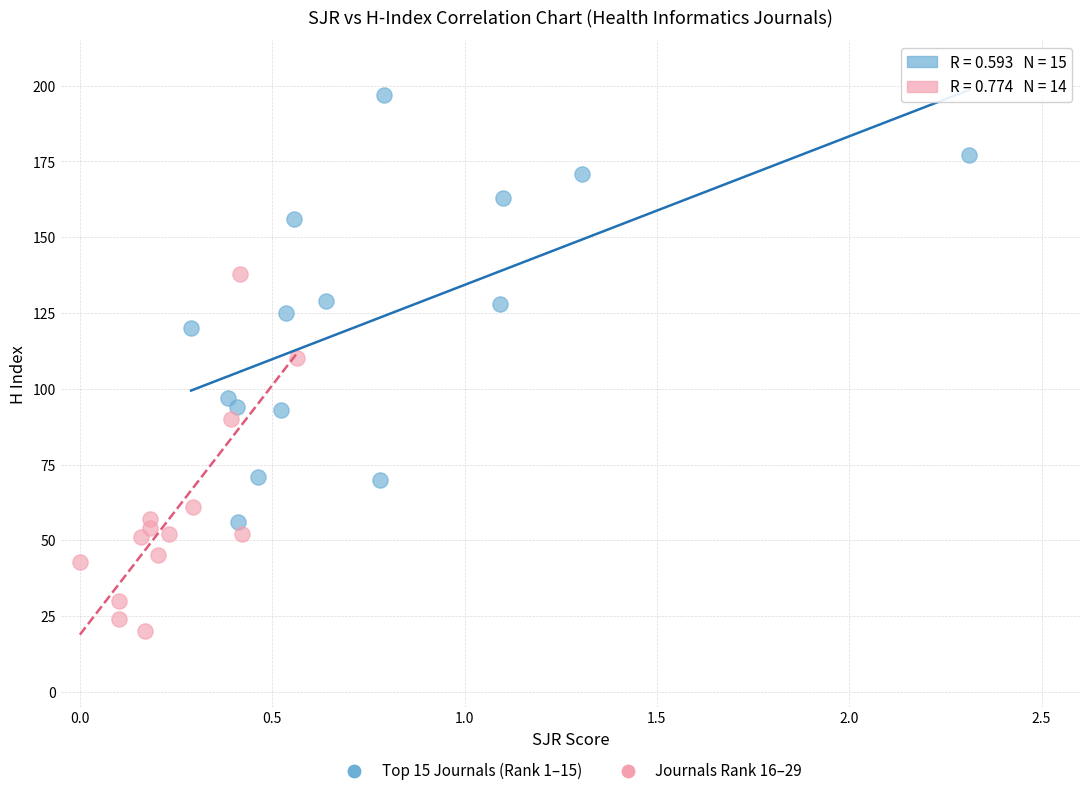

What are all the series names shown in the legend?

Top 15 Journals (Rank 1–15), Journals Rank 16–29